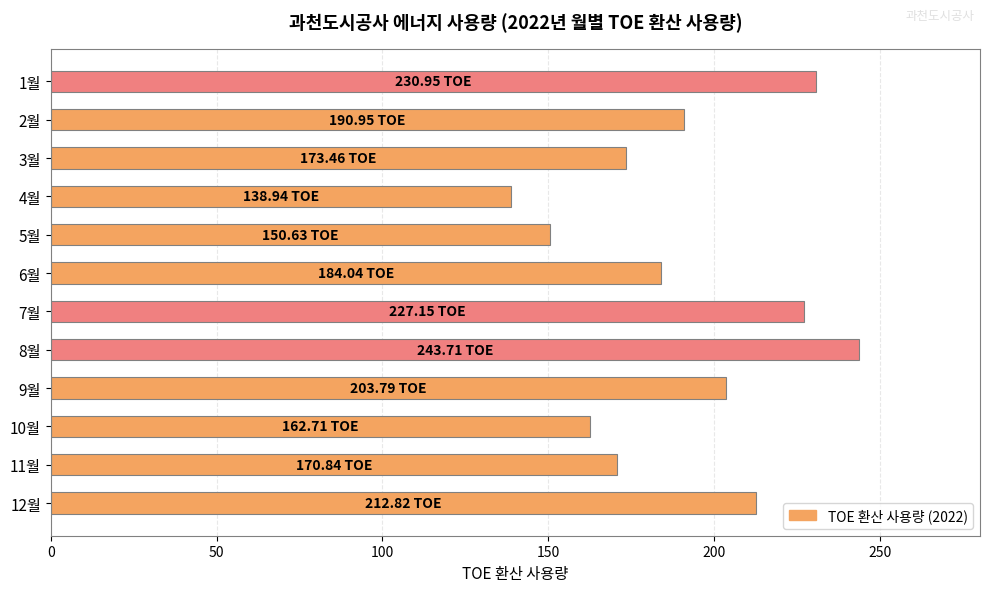

Between 10월 and 5월, which is larger?

10월